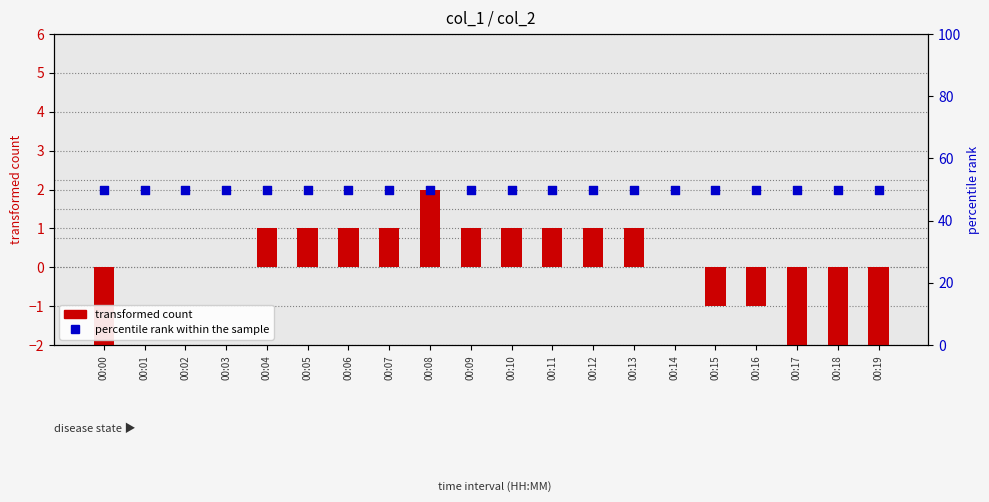

Which series contains the lowest Y value?

transformed count